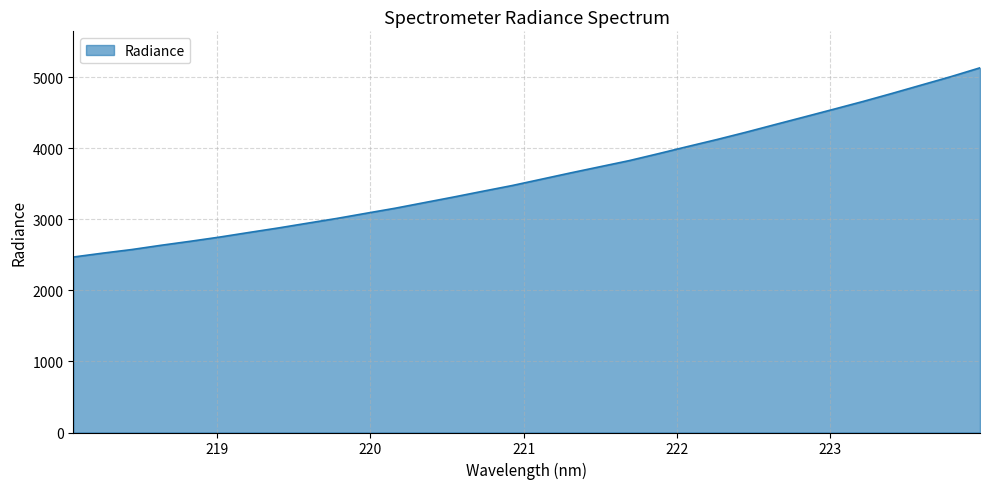

What is the difference between the maximum and minimum values?

2664.8